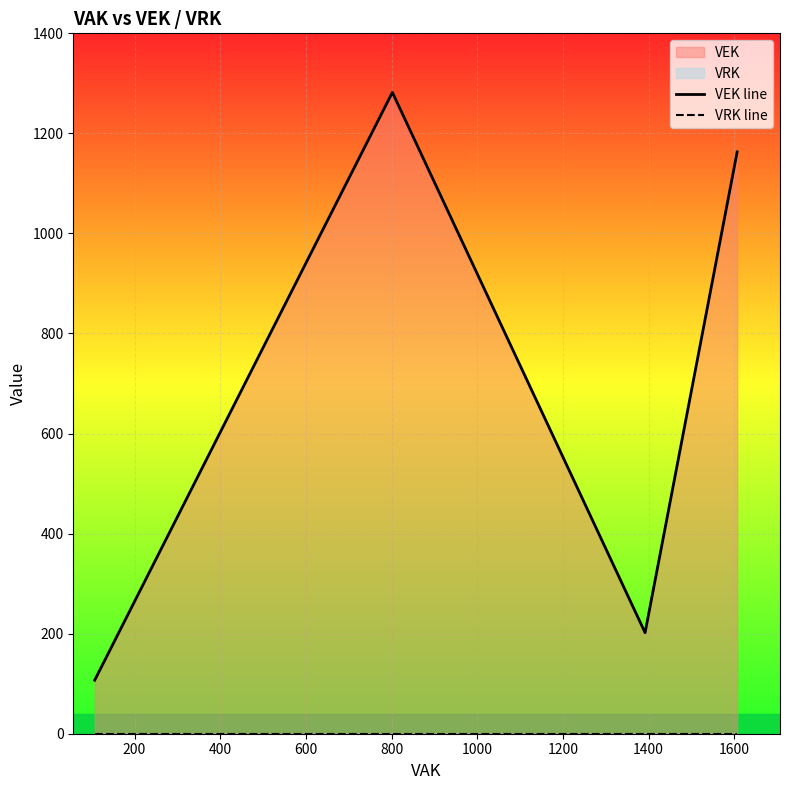

True or false: VEK line and VRK line intersect in this chart.

False